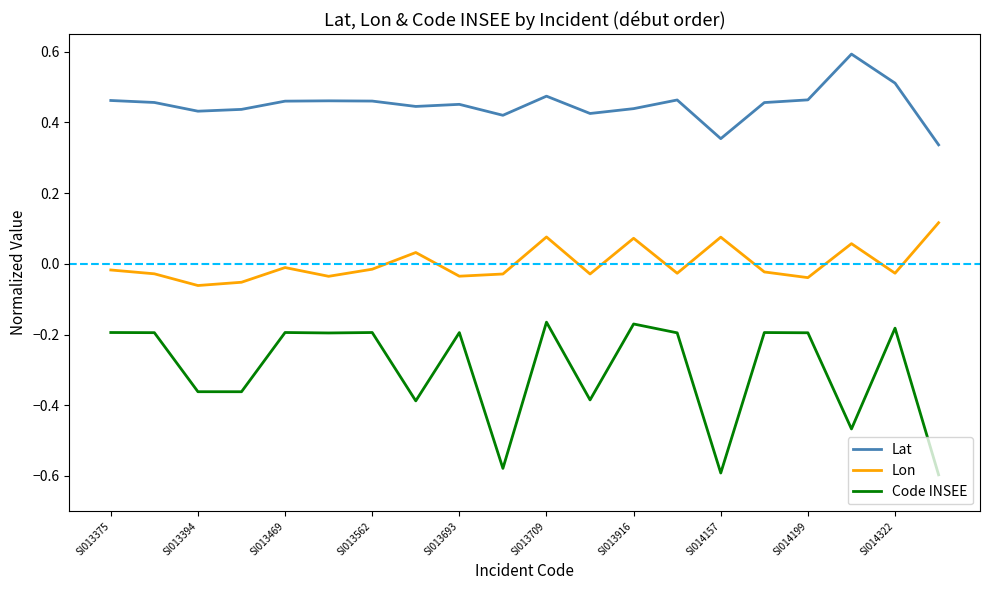

What is the maximum value for Lat?

0.6